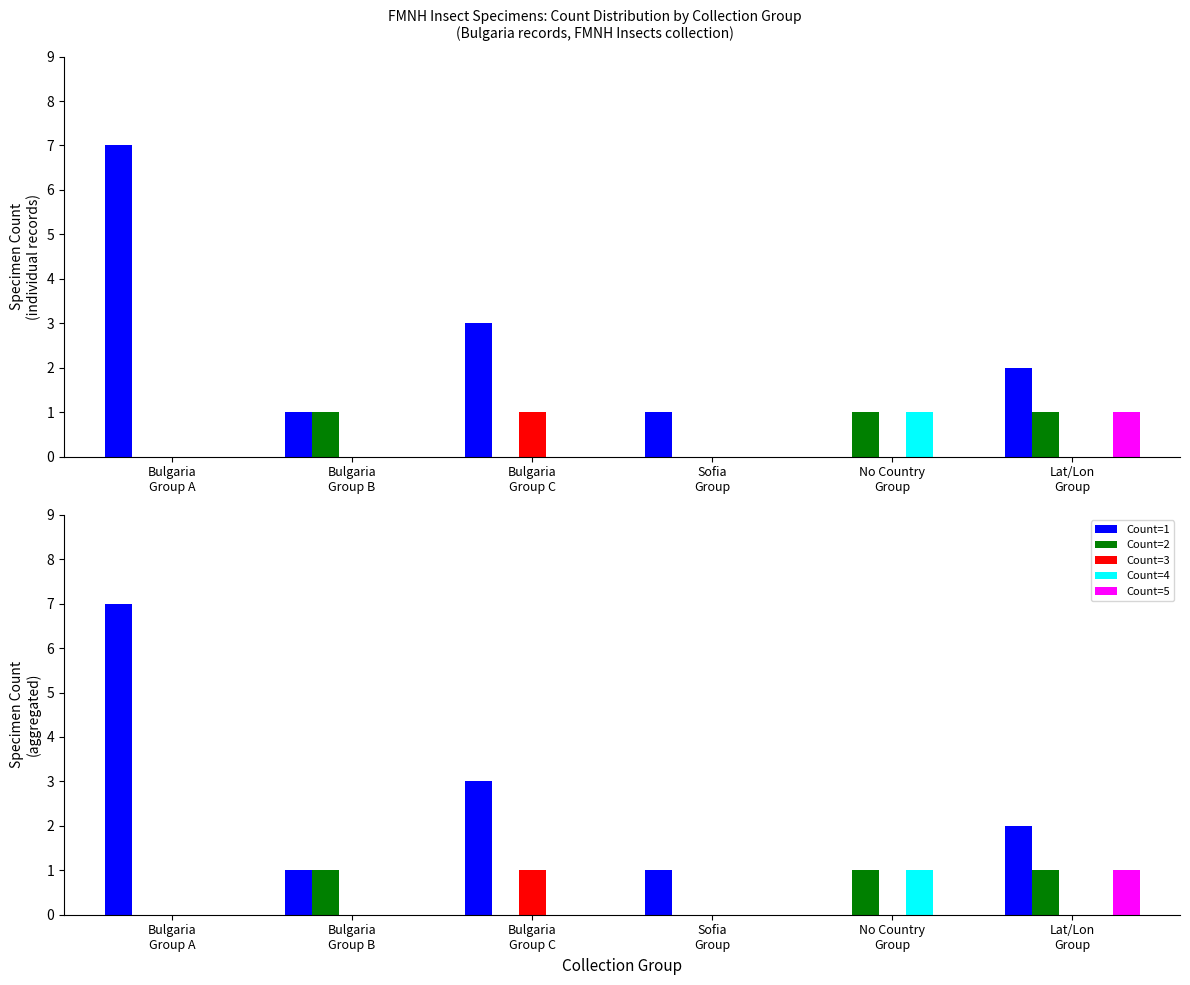

What is the spread (max minus min) of values at Bulgaria
Group B?

1